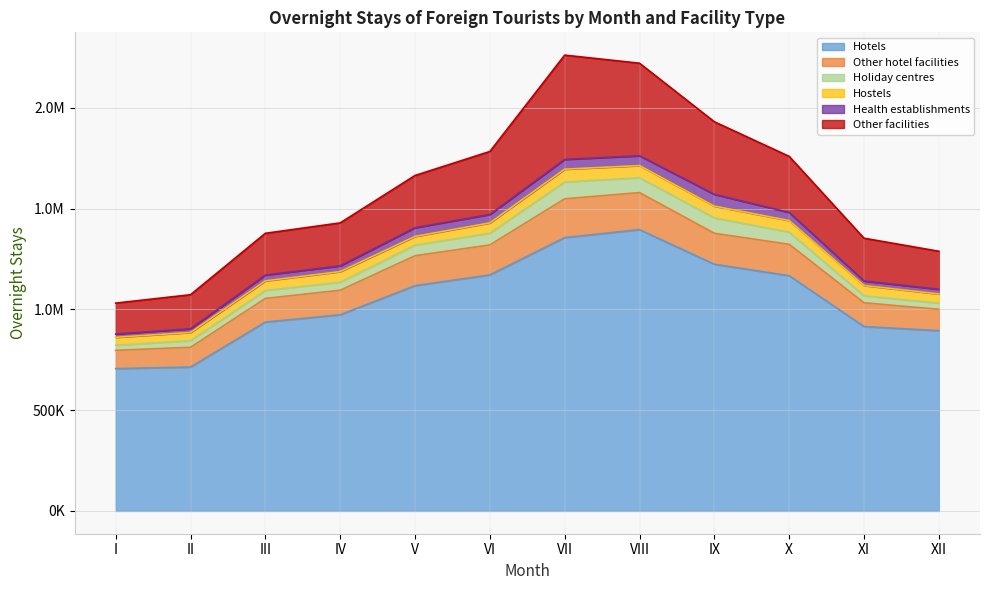

Reading right to left, what are all the values shown in this chart?

Hotels: XII=894904	XI=915096	X=1167620	IX=1224437	VIII=1396403	VII=1356839	VI=1171627	V=1118147	IV=973675	III=937553	II=714304	I=706503
Other hotel facilities: XII=105686	XI=118175	X=155864	IX=153768	VIII=183748	VII=192350	VI=148843	V=148543	IV=121816	III=117164	II=98041	I=90664
Holiday centres: XII=30891	XI=34830	X=60309	IX=76361	VIII=73965	VII=83423	VI=58272	V=52548	IV=39910	III=39522	II=32887	I=25248
Hostels: XII=45350	XI=50897	X=57574	IX=58320	VIII=60063	VII=63705	VI=51027	V=43379	IV=52650	III=47742	II=40600	I=39500
Health establishments: XII=23359	XI=22238	X=40076	IX=58553	VIII=48597	VII=48563	VI=41918	V=43185	IV=28420	III=28712	II=18417	I=16205
Other facilities: XII=188743	XI=212459	X=278386	IX=360274	VIII=459537	VII=517553	VI=312457	V=259278	IV=213261	III=207392	II=168958	I=153447